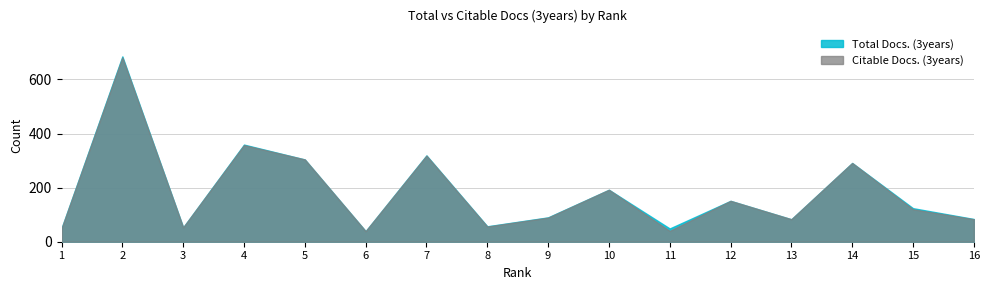

In Total Docs. (3years), how many points are higher than both neighbors (excluding endpoints)?

6